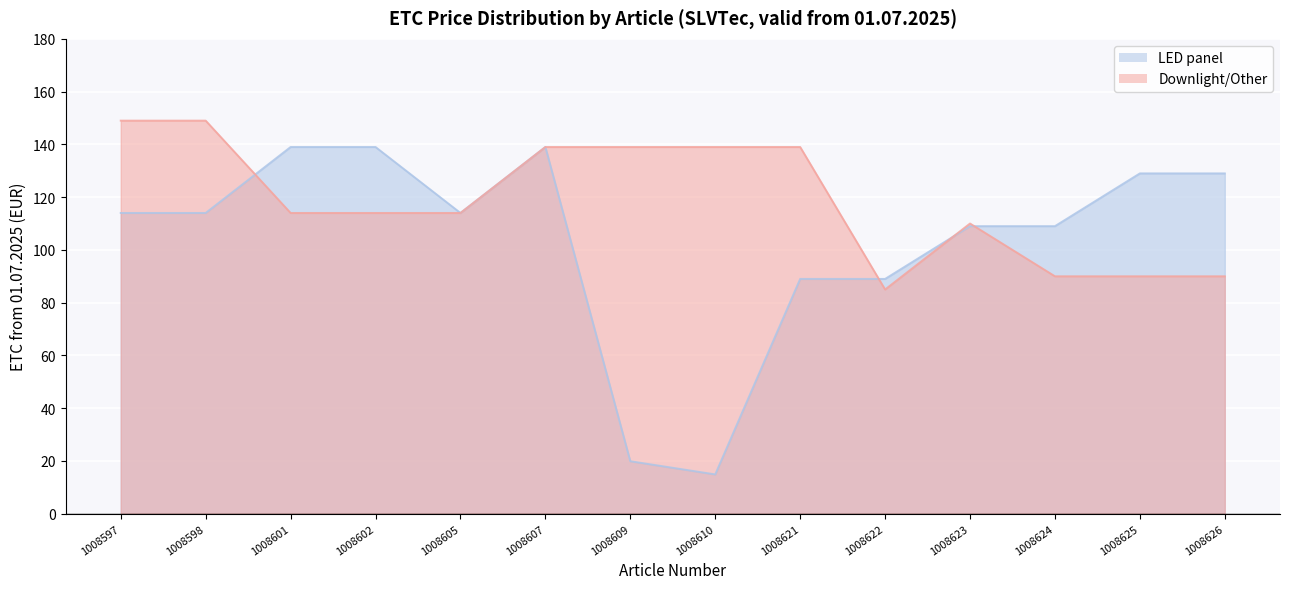

What is the total value across all series at 1008605?

228.0